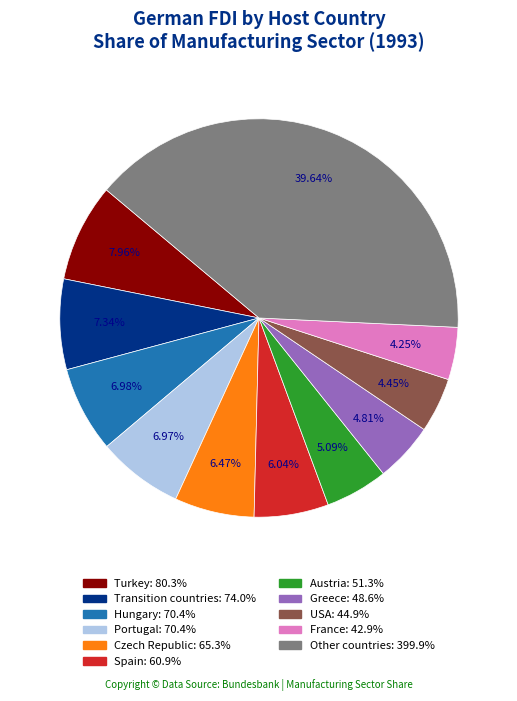

Is there a majority slice in this chart?

No